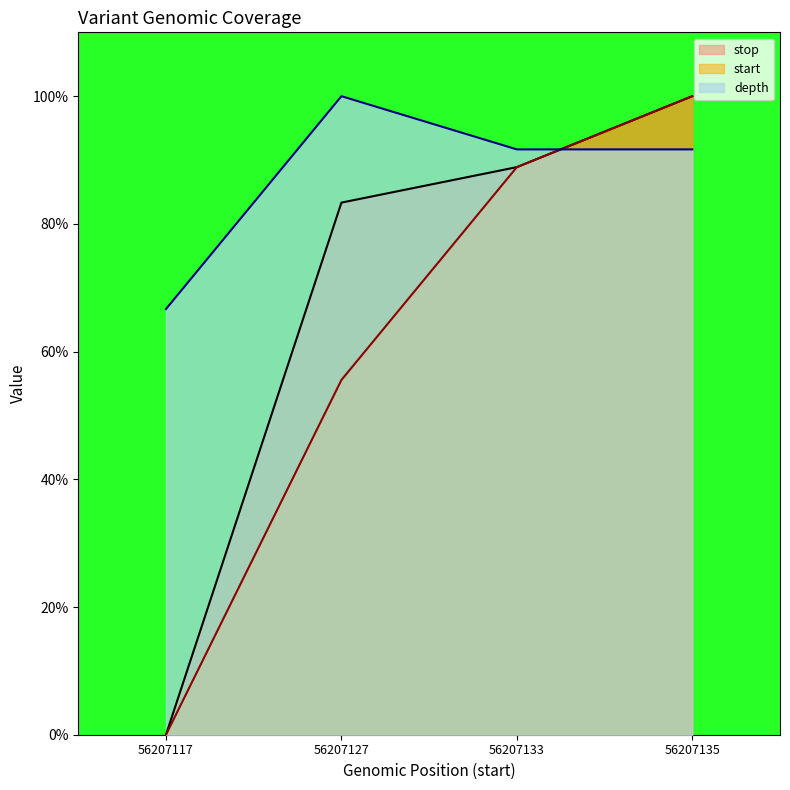

True or false: stop has a value of 100.0 at 56207135.

True